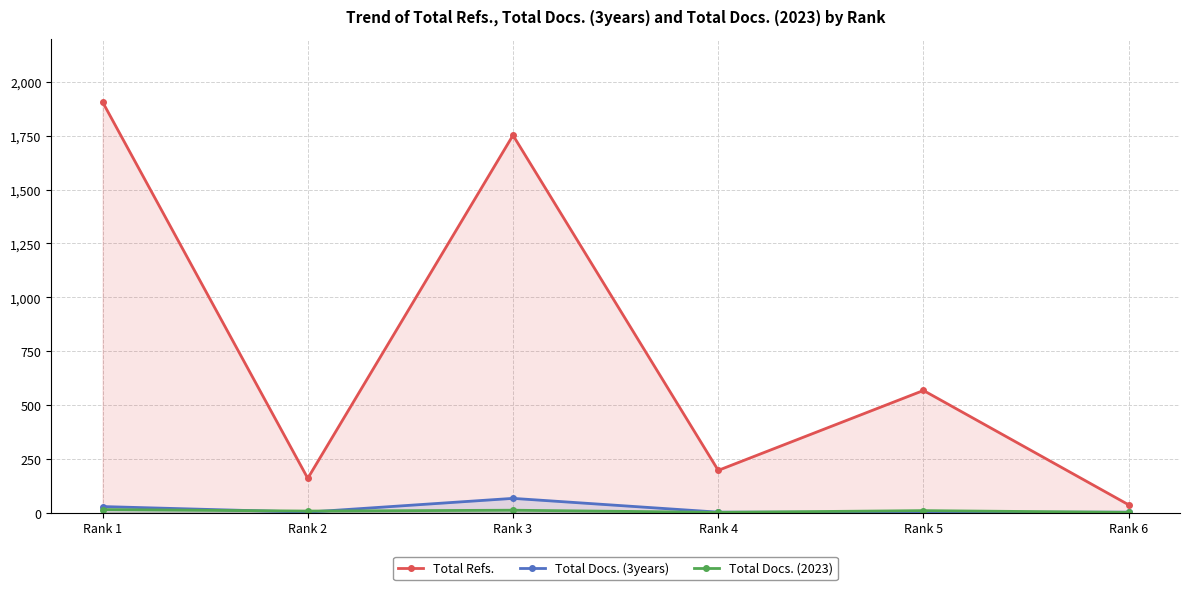

What is the lowest value of the Total Docs. (3years) series?

1